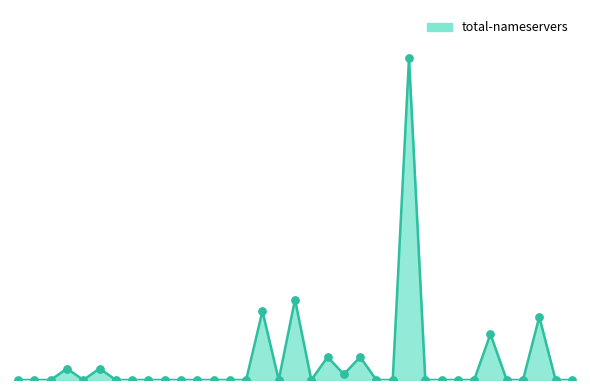

Is this an area chart (filled region under the line)?

Yes